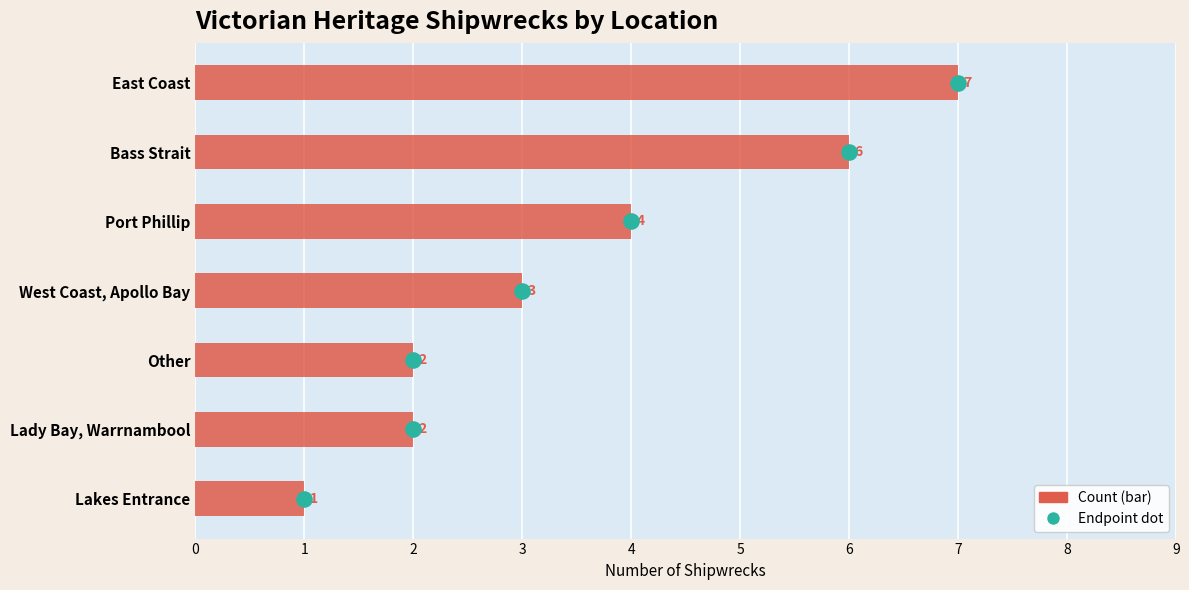

Which series reaches the maximum Y coordinate?

Count